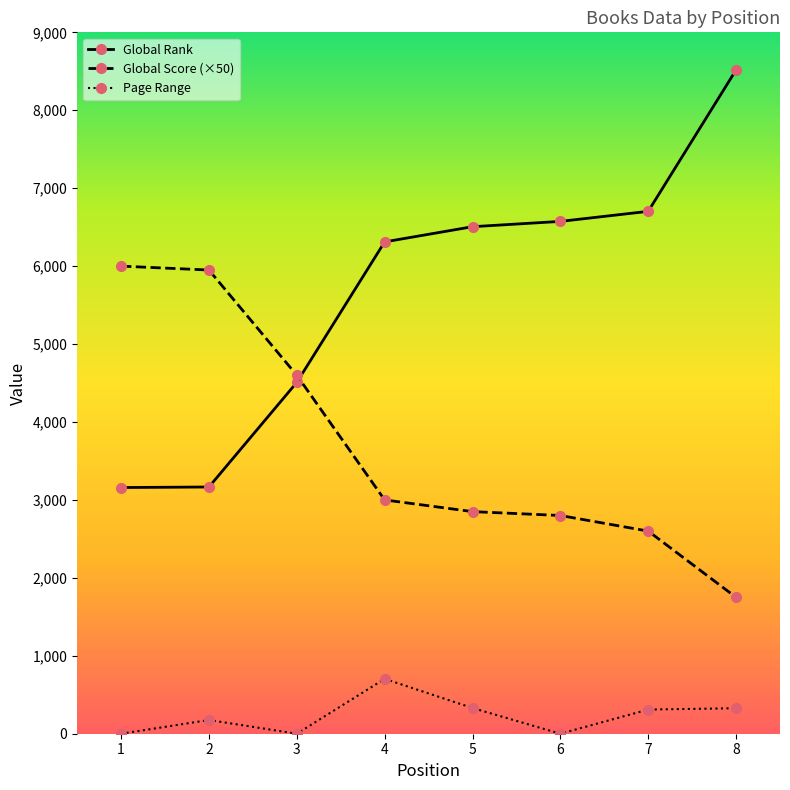

What value does the Global Score (×50) series have at 2, to the nearest 10?

5950